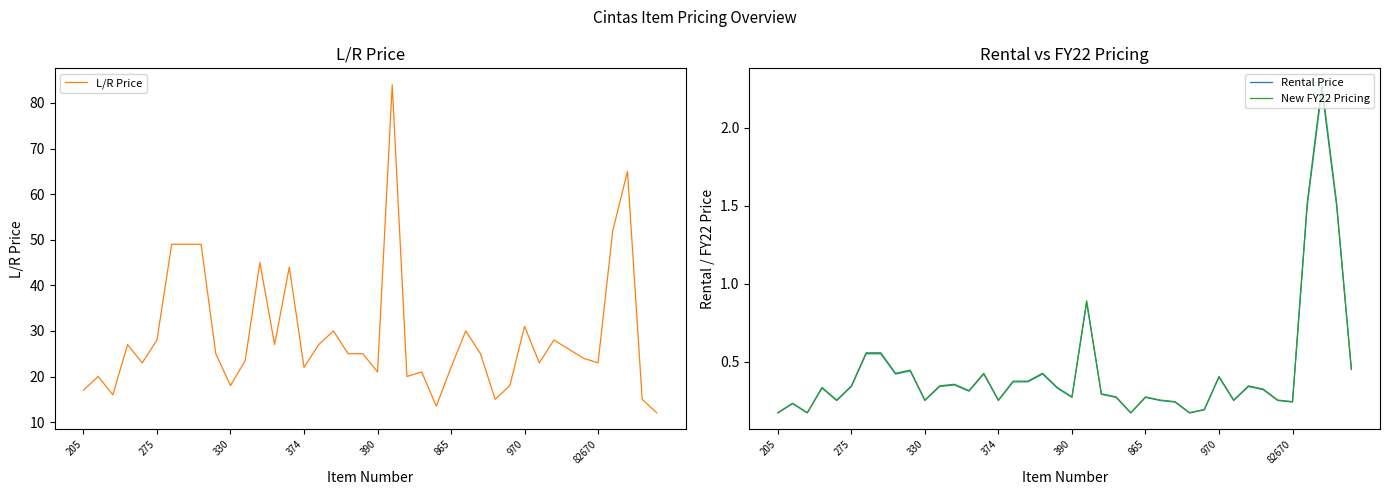

The value of L/R Price at 24 is 22.5. True or false?

False